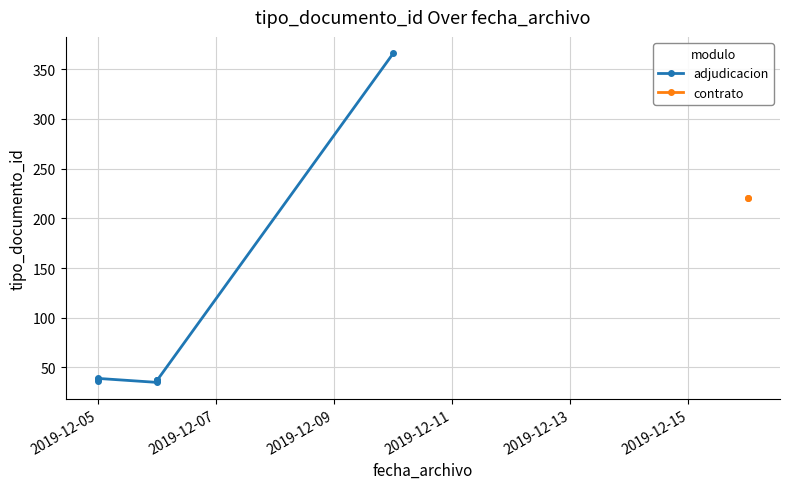

The chart shows a value of 220 at 2019-12-16. True or false?

True